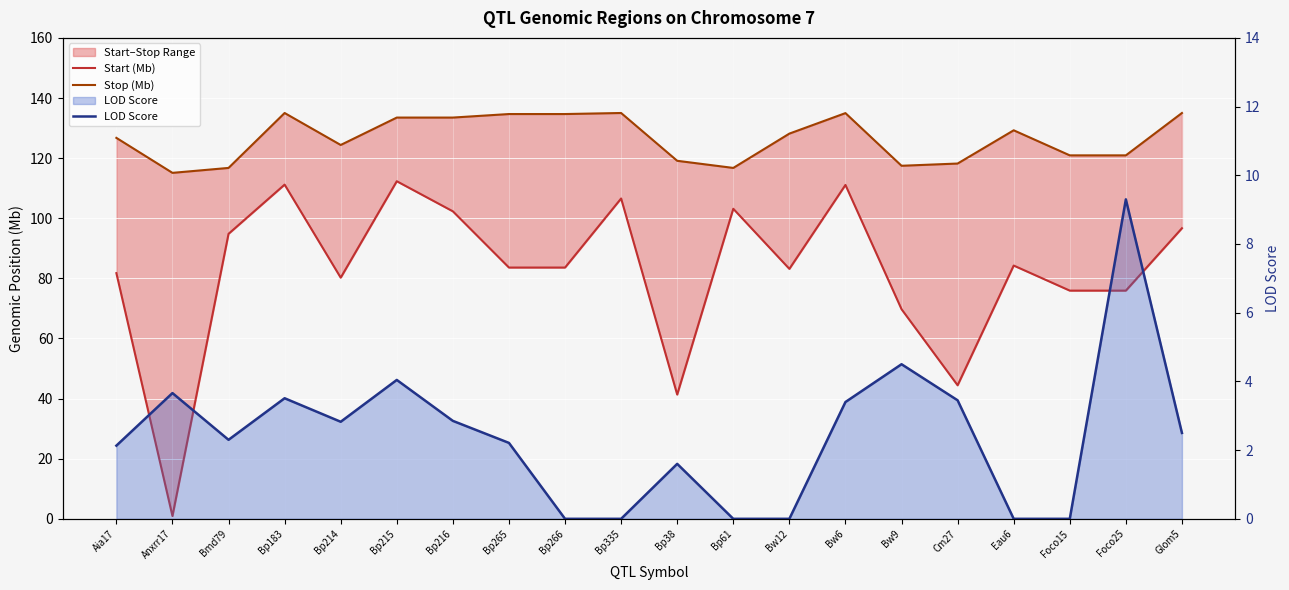

Which series has the largest total across all categories?

Stop (Mb)